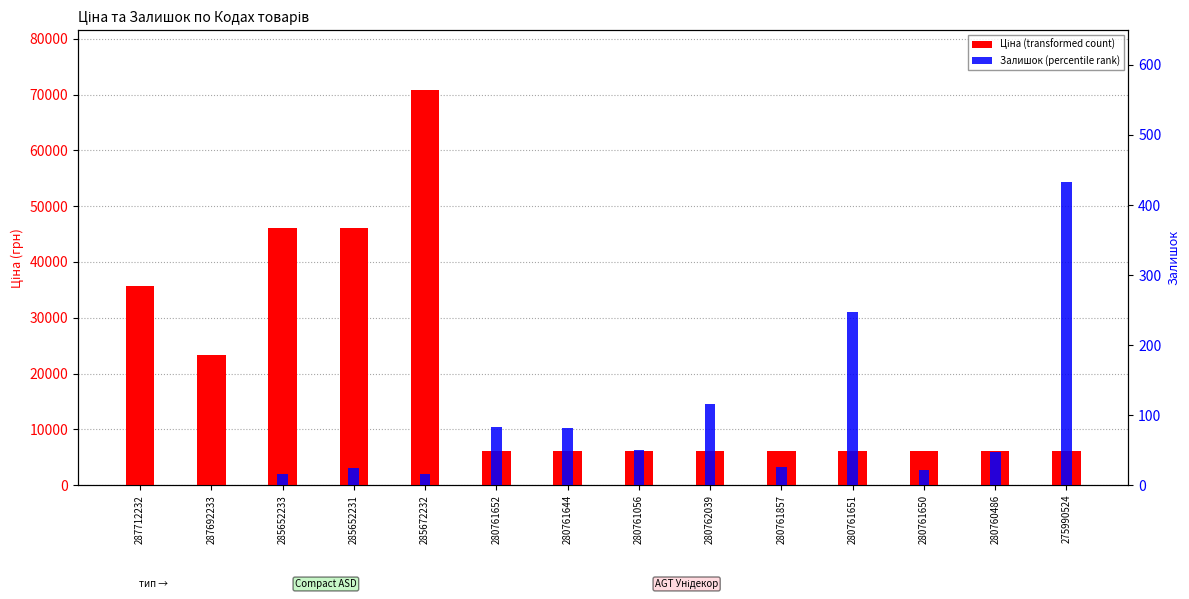

Which series has the largest total across all categories?

Ціна (transformed count)